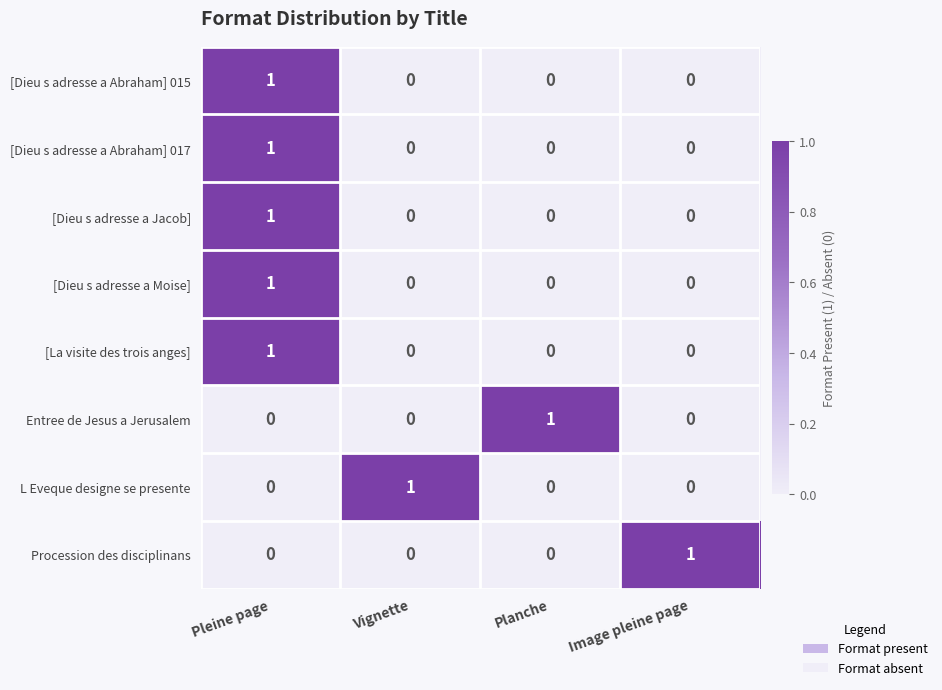

Is the value of [Dieu s adresse a Moise] at Pleine page greater than the value of L Eveque designe se presente at Planche?

Yes